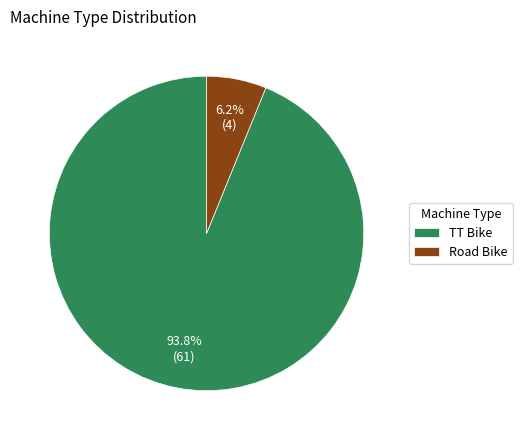

Between Road Bike and TT Bike, which is larger?

TT Bike